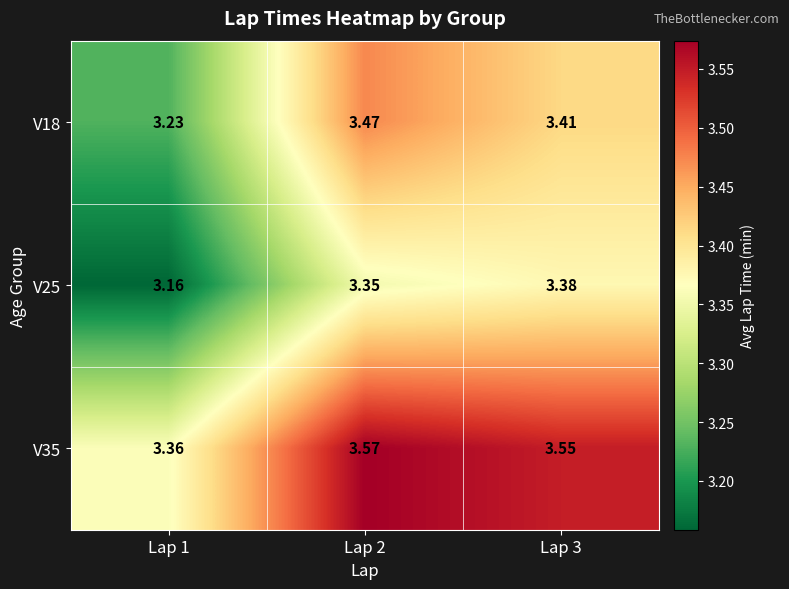

Rank the series by their maximum value, from lowest to highest.

V25, V18, V35